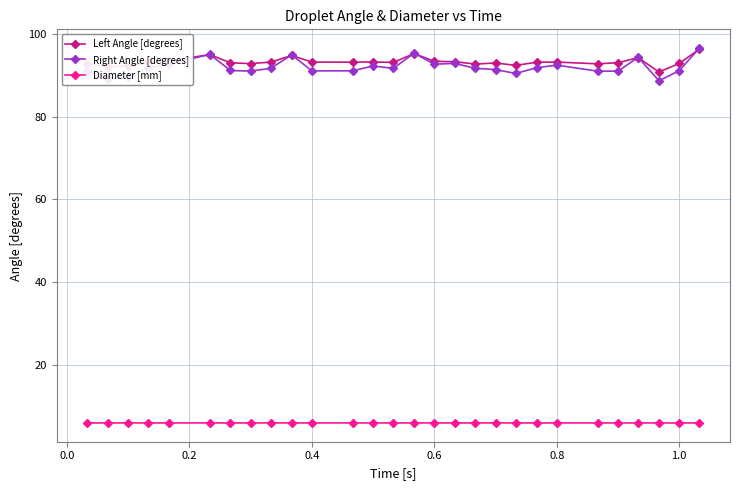

What is the minimum value for Right Angle [degrees]?

88.6